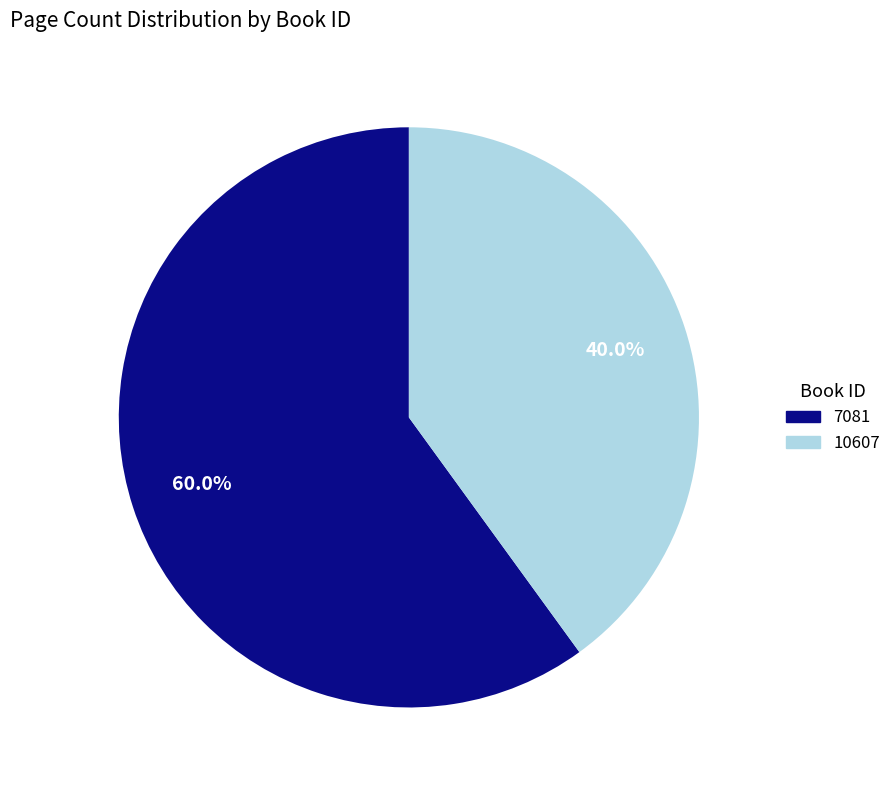

Count the number of slices in the pie.

2